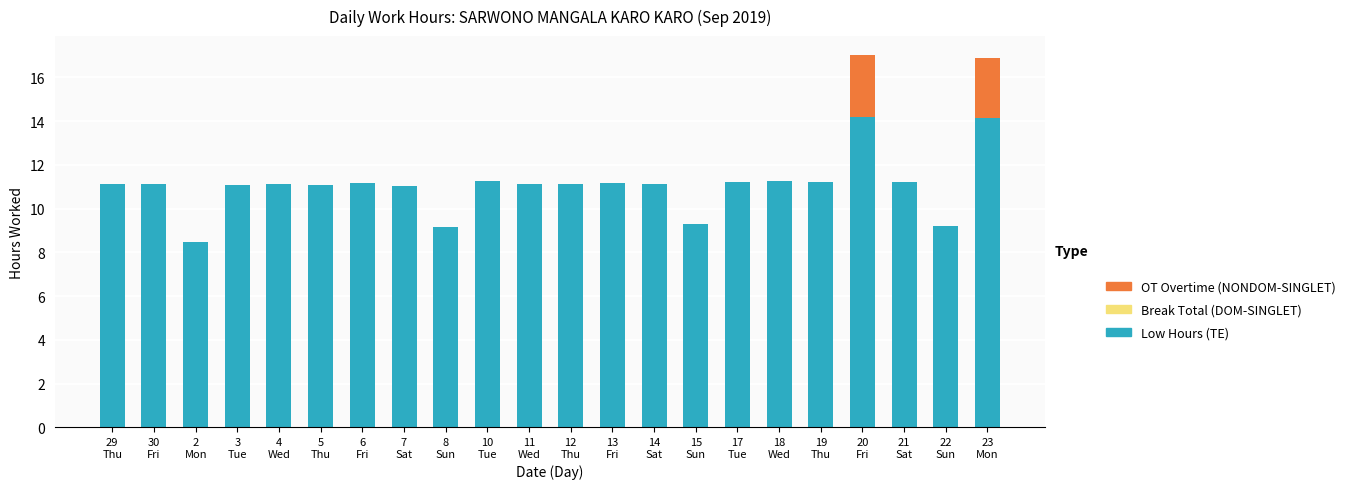

How many distinct data groups are displayed?

2